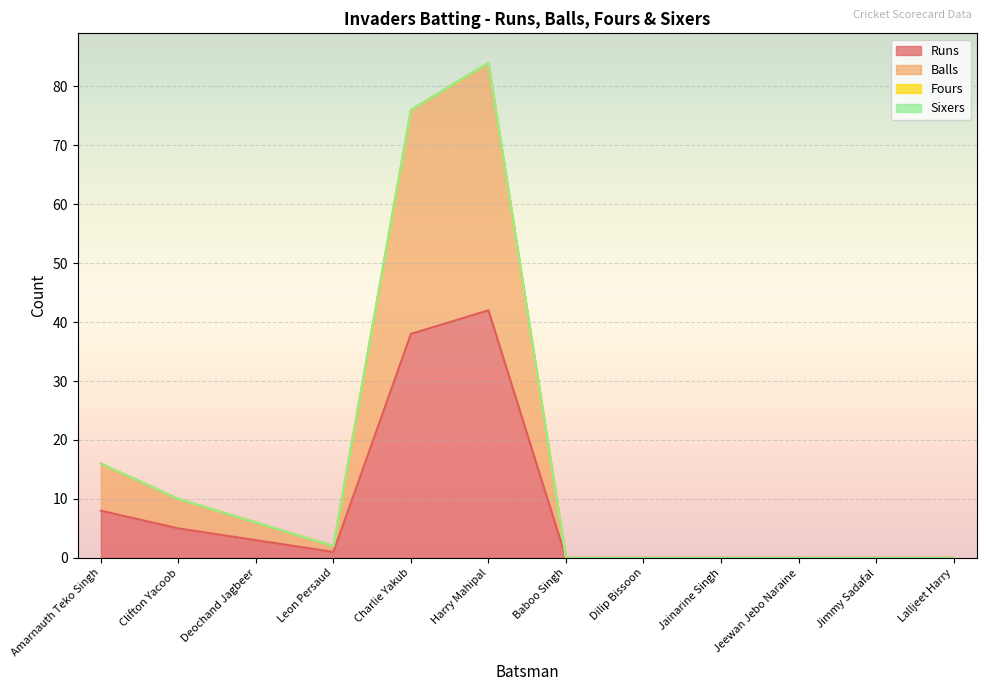

Which series has the widest spread of values?

Balls